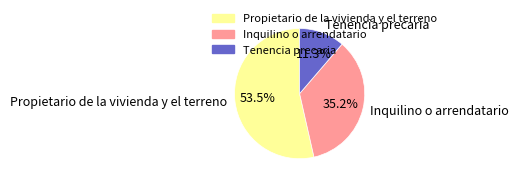

What percentage do Tenencia precaria and Inquilino o arrendatario together represent?

46.5%